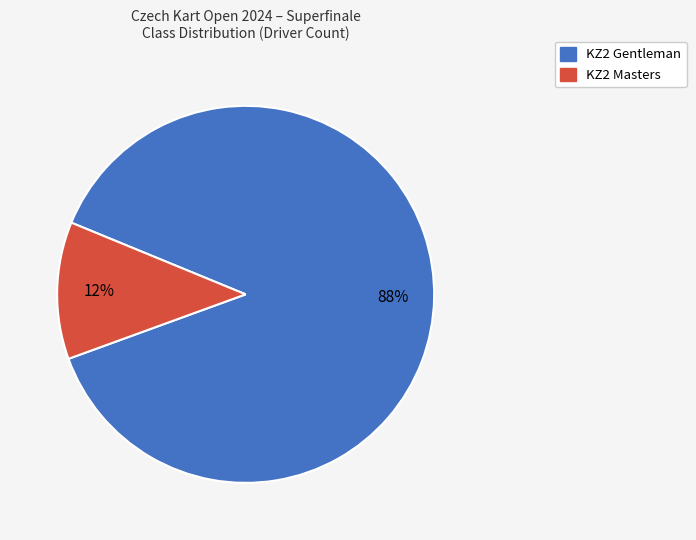

Is it true that KZ2 Gentleman is 88% of the pie?

True